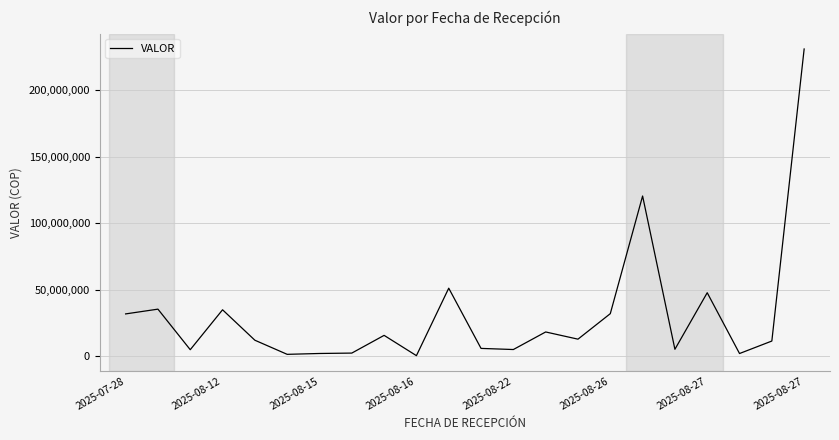

What is the greatest value displayed?

230780436.4